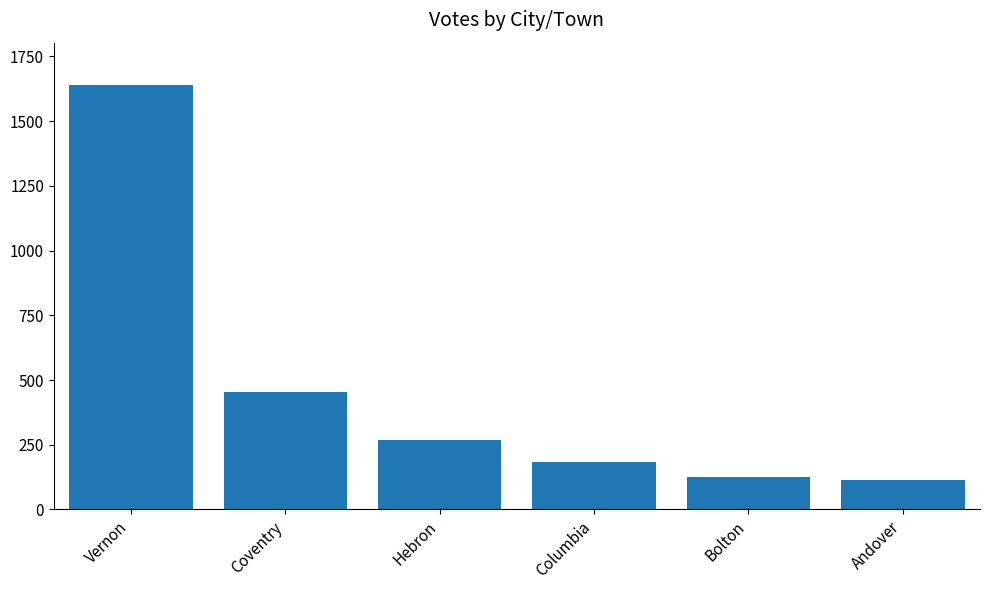

What is the sum of all values?

2784